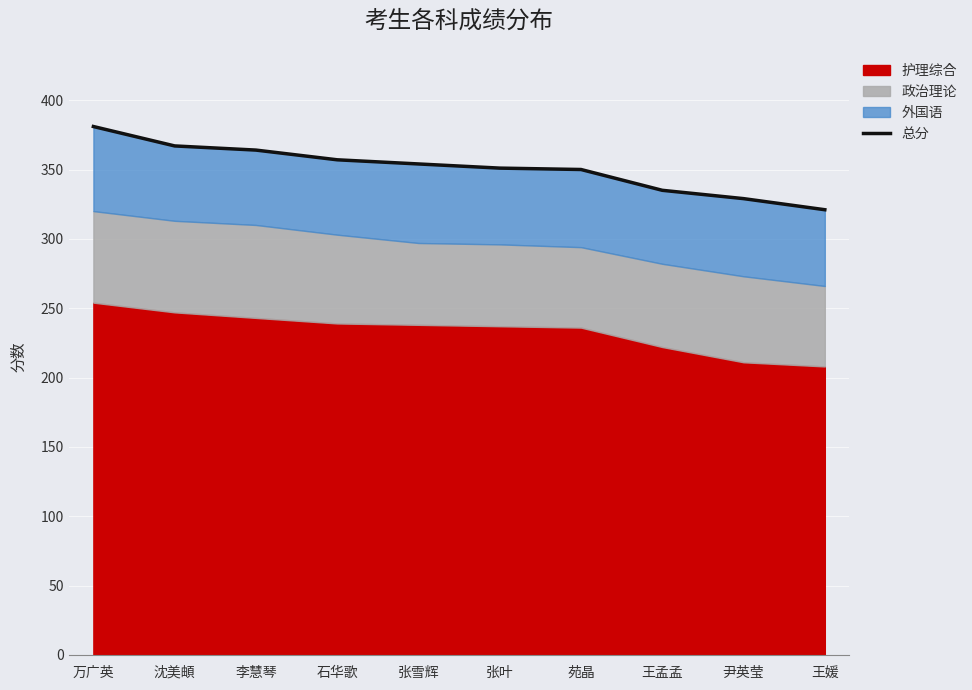

Read the value at 李慧琴, to the nearest 5.

365